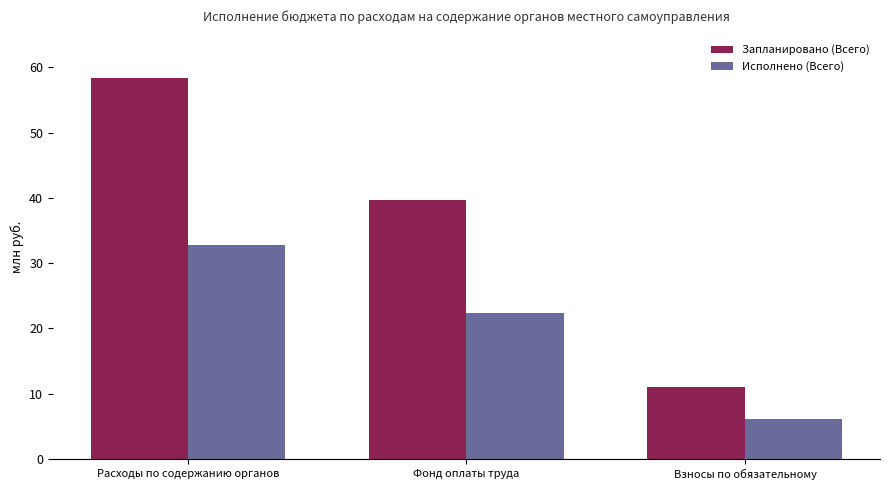

What is the spread (max minus min) of values at Фонд оплаты труда?

17349357.8